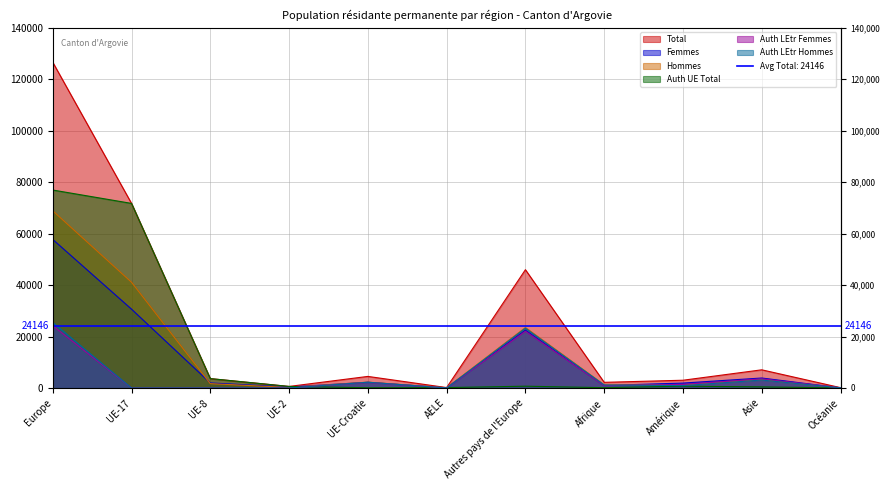

True or false: Femmes has more than 2 interior local peaks.

True